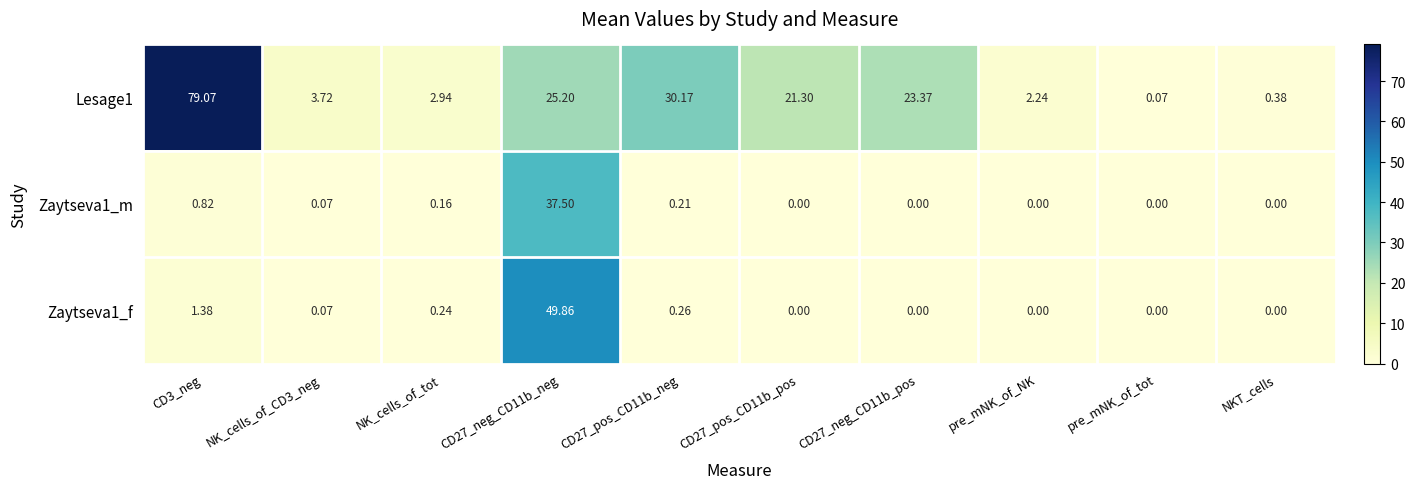

Is the value of Lesage1 at CD27_neg_CD11b_pos greater than the value of Zaytseva1_m at CD27_pos_CD11b_pos?

Yes